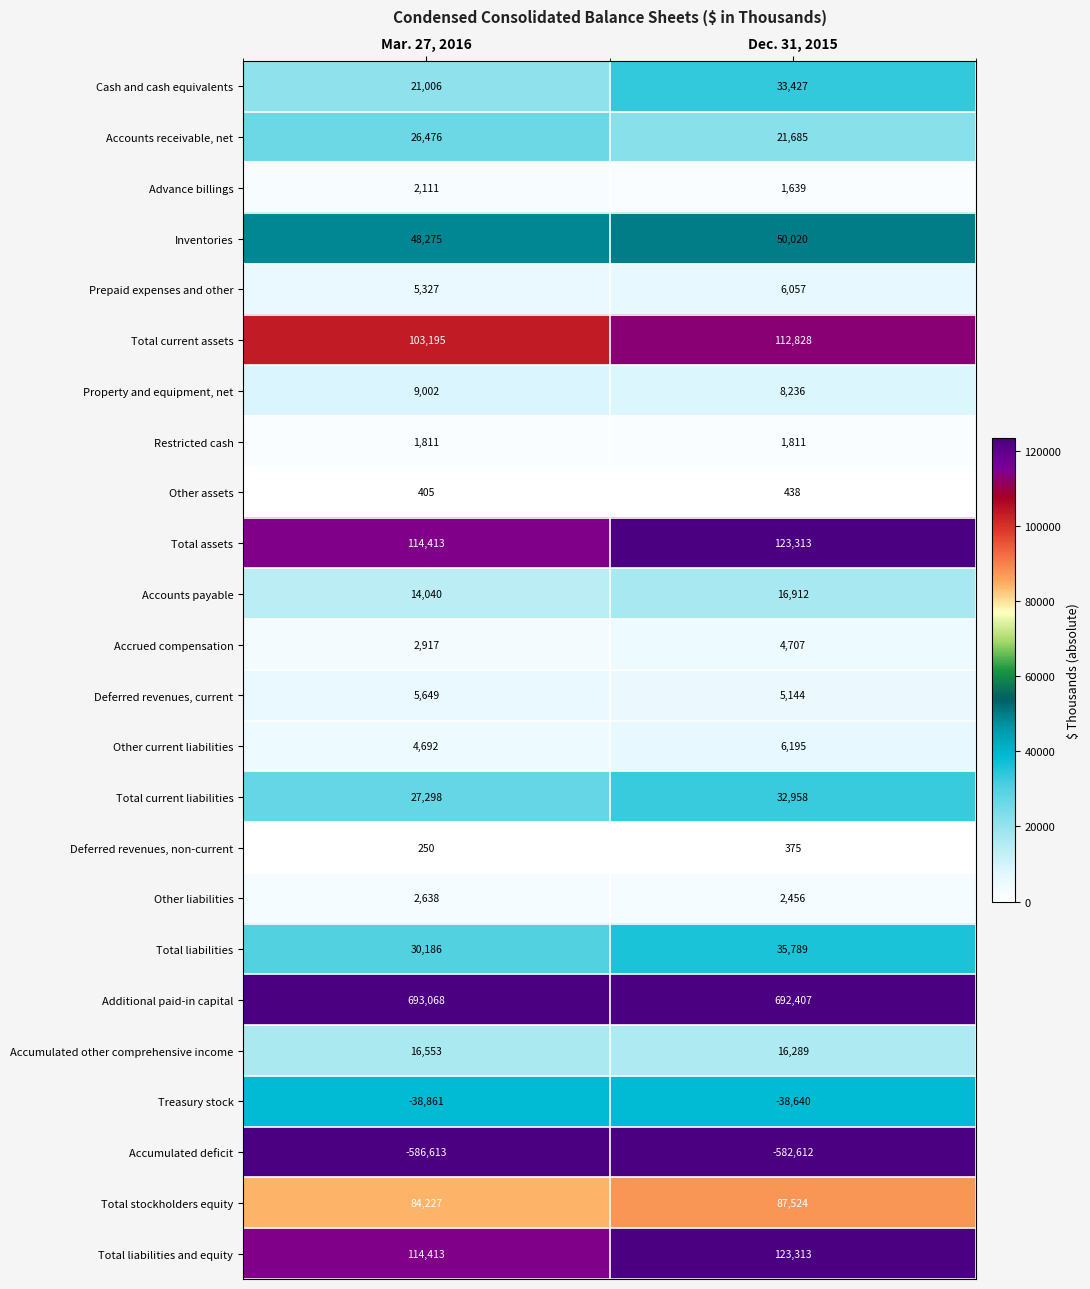

List the labels in order of Total current liabilities value, smallest first.

Mar. 27, 2016, Dec. 31, 2015